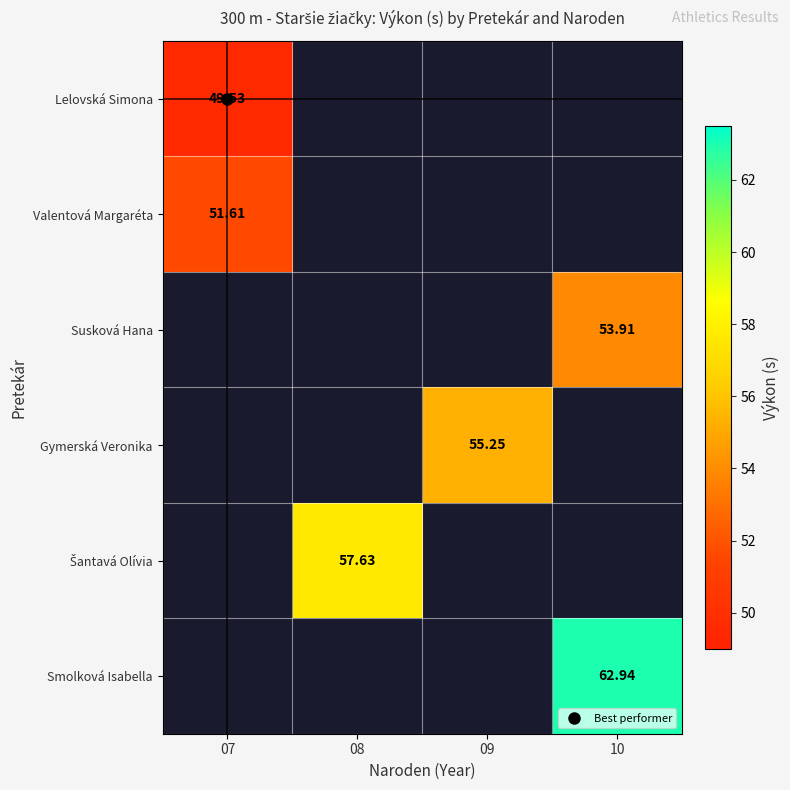

How many distinct data groups are displayed?

6